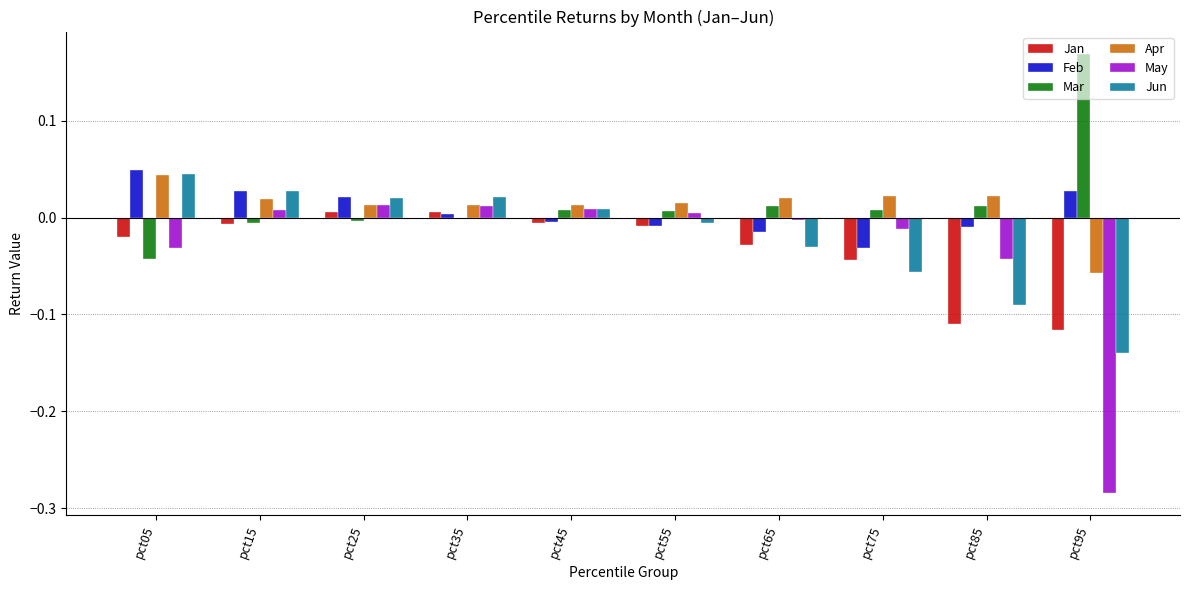

At which label does Apr first exceed 0?

pct05